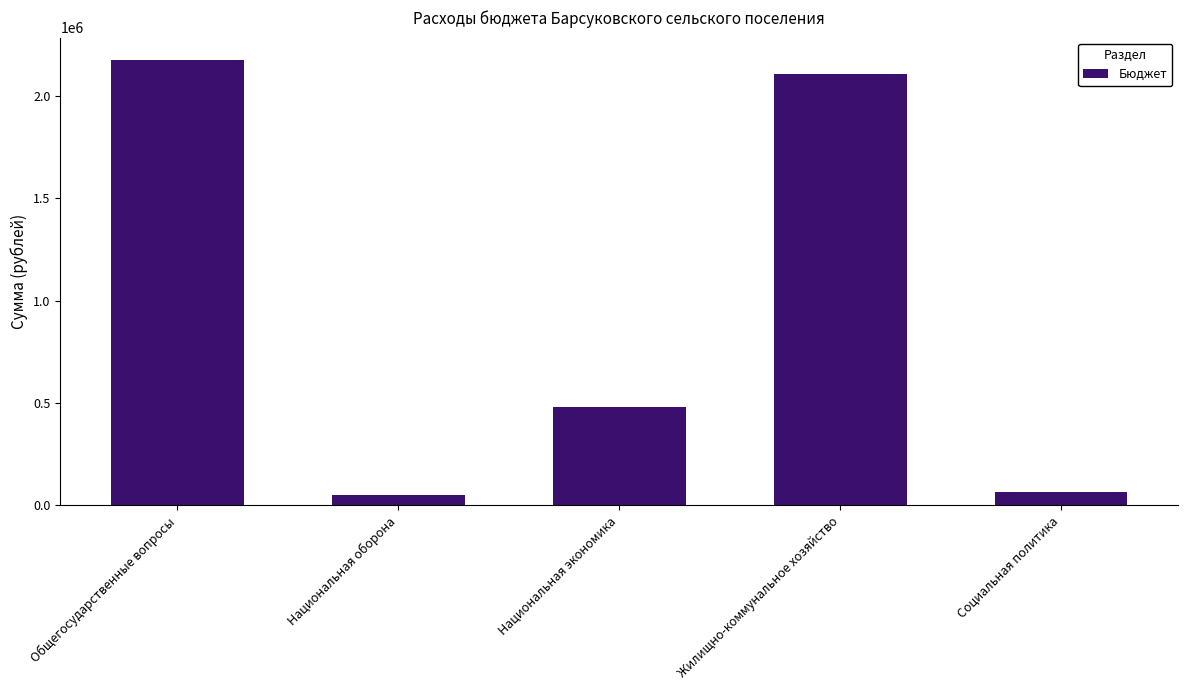

What is the difference between the values at Общегосударственные вопросы and Жилищно-коммунальное хозяйство?

66583.3